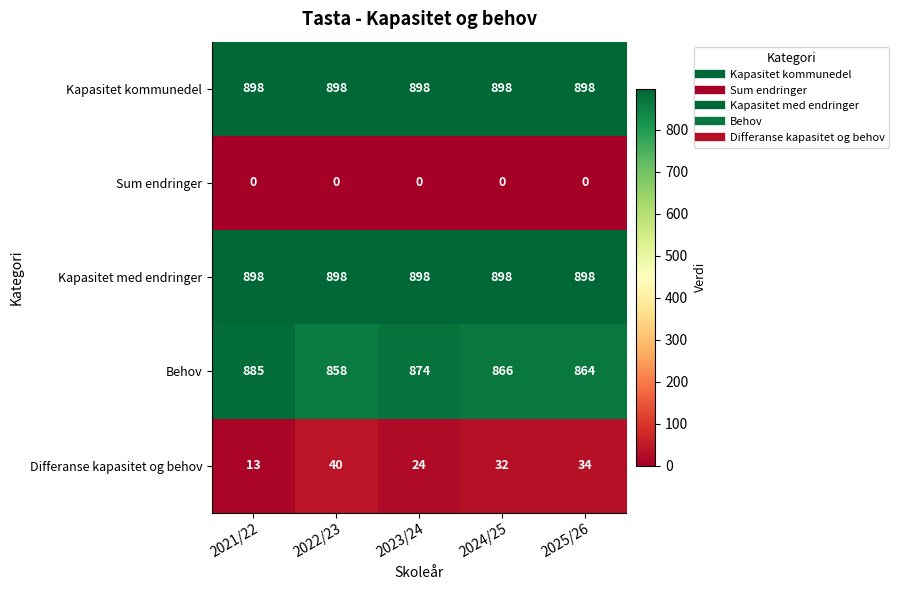

Read the Behov value at 2023/24, to the nearest 5.

875